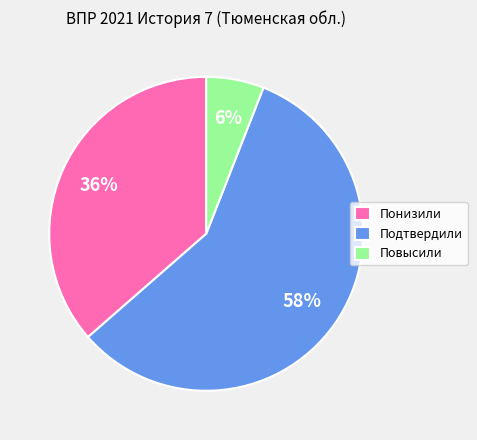

To the nearest percent, what is the difference between the largest and smallest slice percentages?

52%